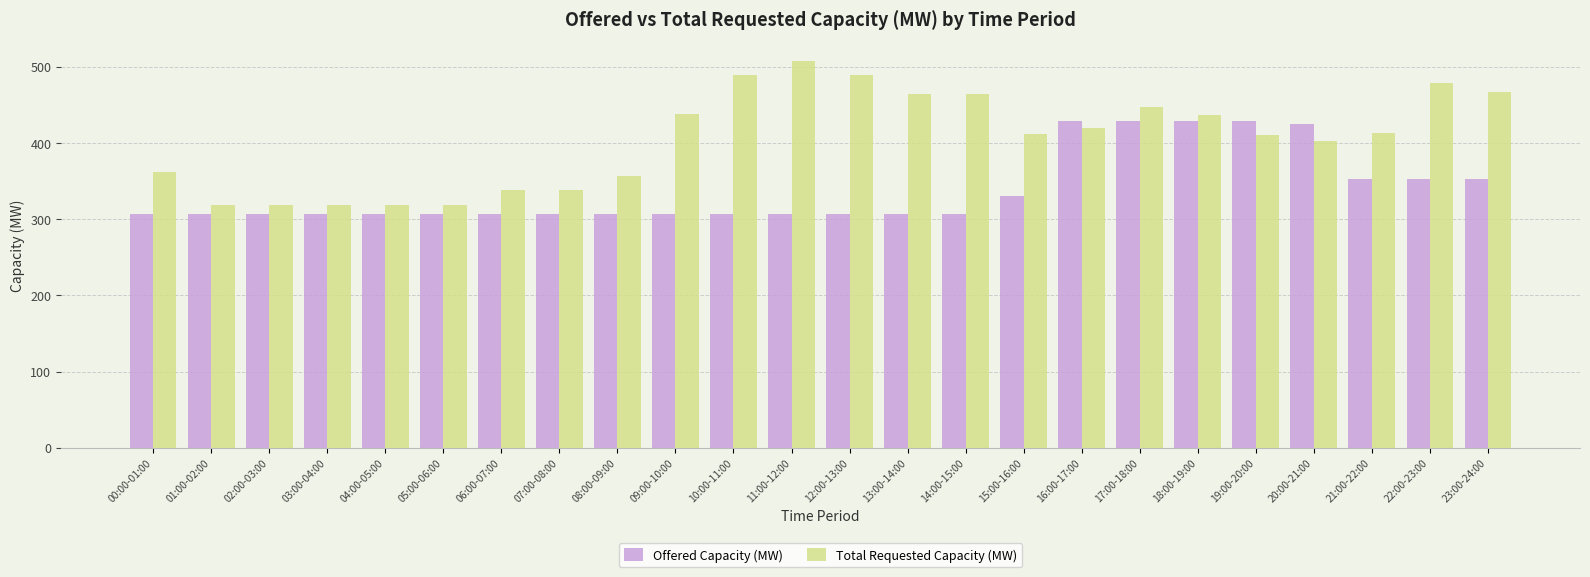

At how many categories does at least one series exceed 374?

15